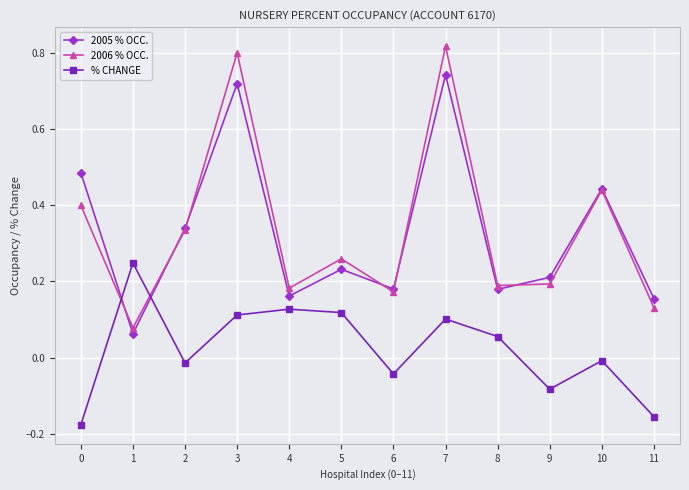

How many data points in % CHANGE are above 0?

6